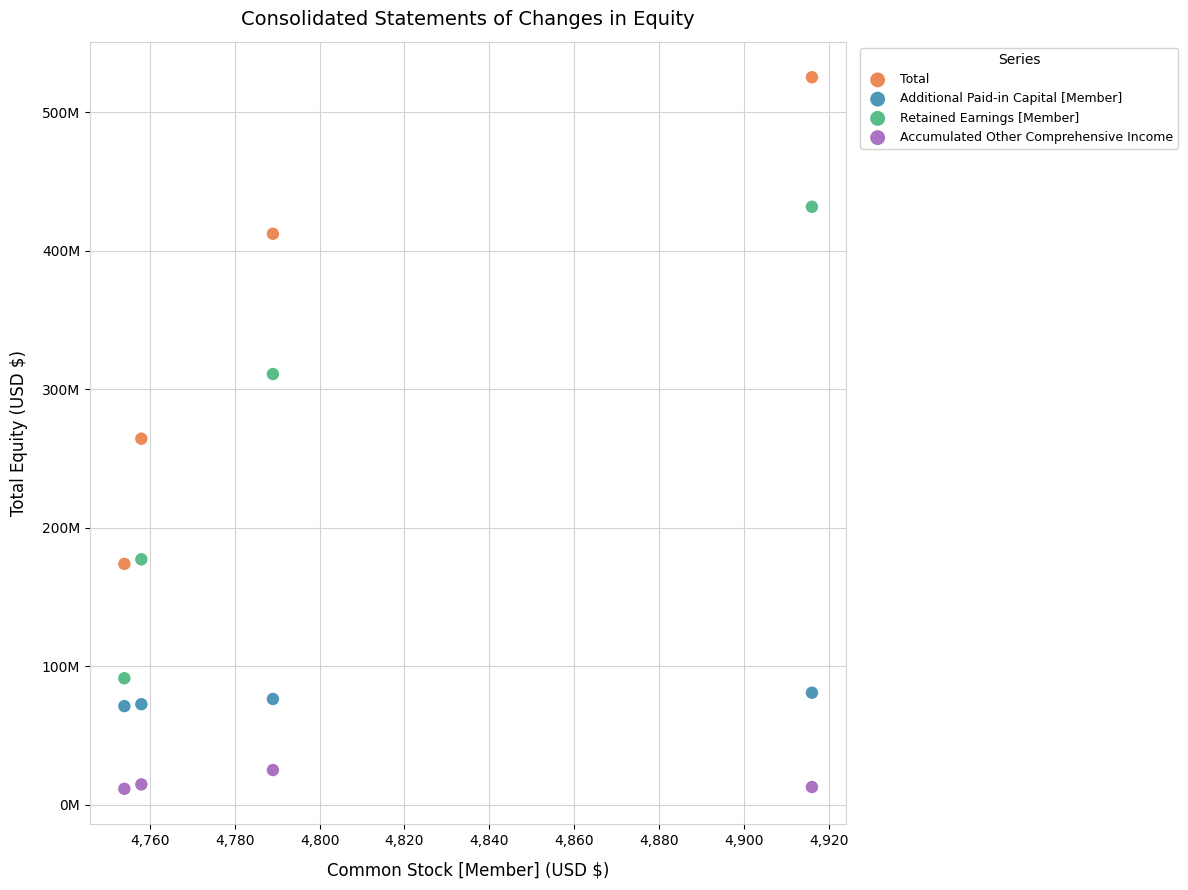

What are all the series names shown in the legend?

Total, Additional Paid-in Capital [Member], Retained Earnings [Member], Accumulated Other Comprehensive Income